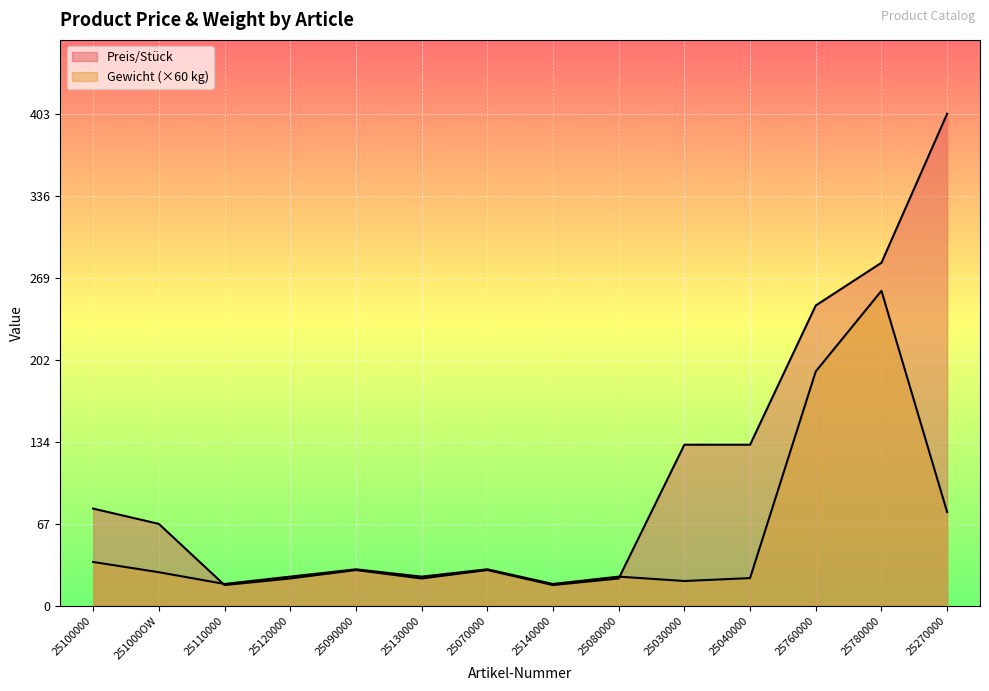

What is the difference between the Gewicht values at 25070000 and 25140000?

12.0